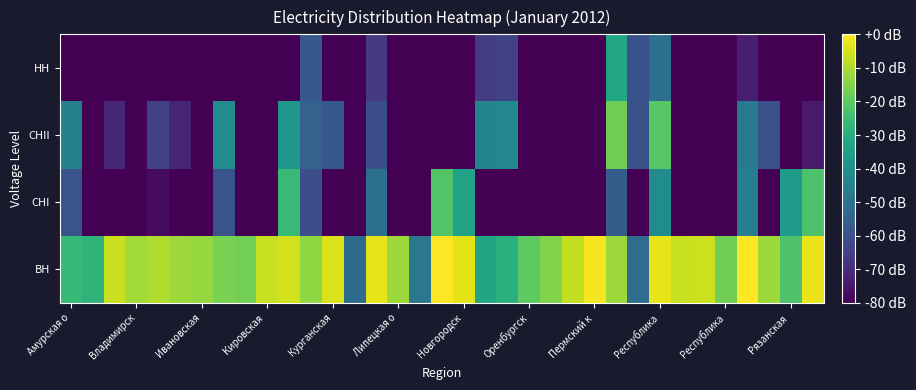

Count the number of data series in this chart.

4